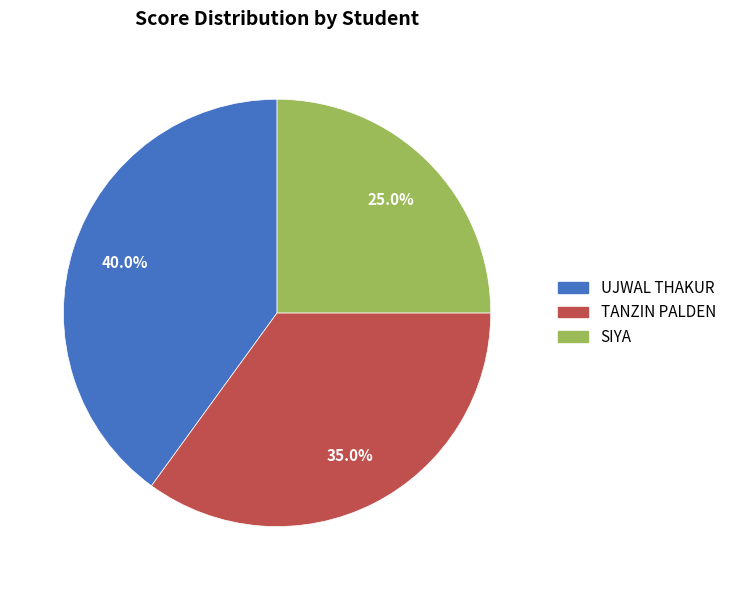

Approximately how many times larger is the value at UJWAL THAKUR compared to TANZIN PALDEN?

1.1